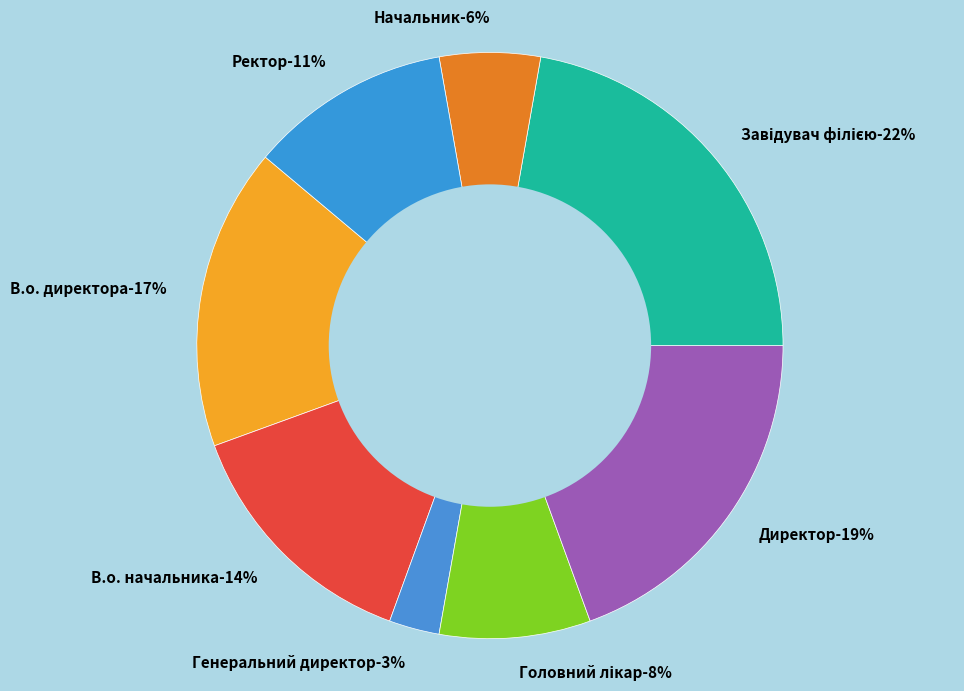

How many slices are in this pie chart?

8